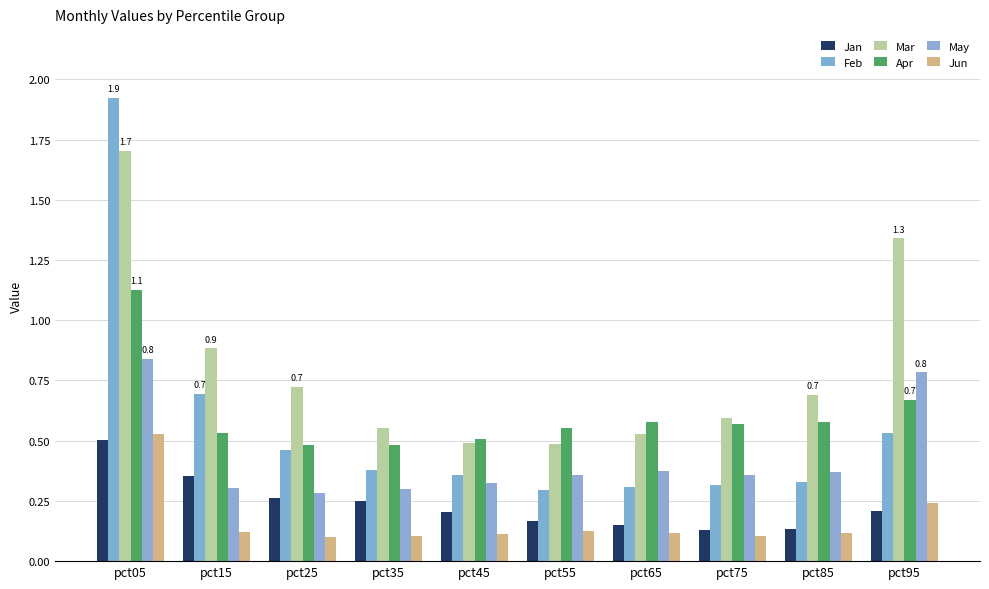

Are the bars horizontal?

No